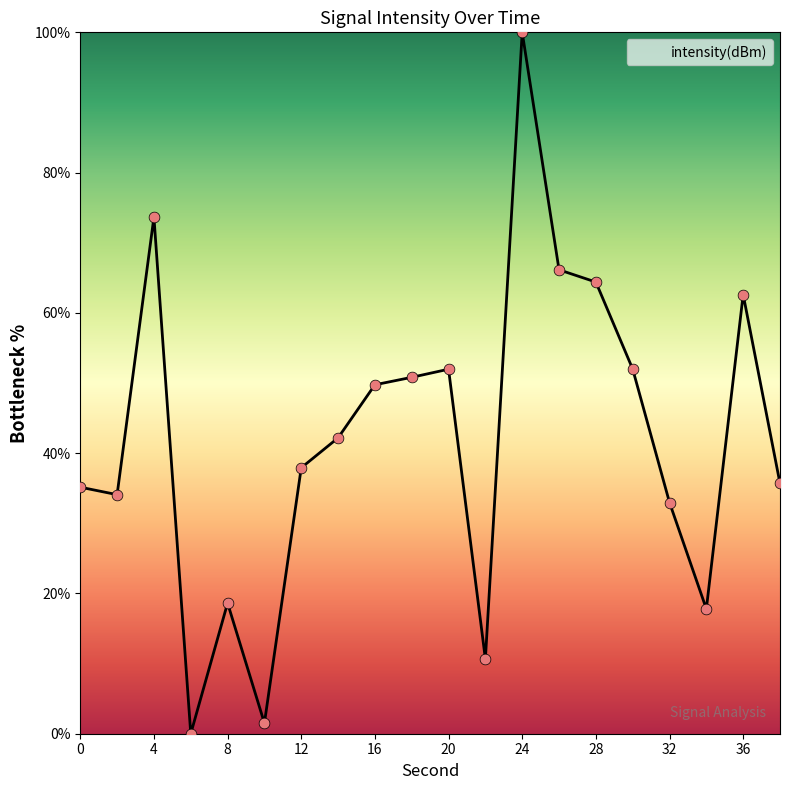

What is the maximum value shown in the chart?

100.0